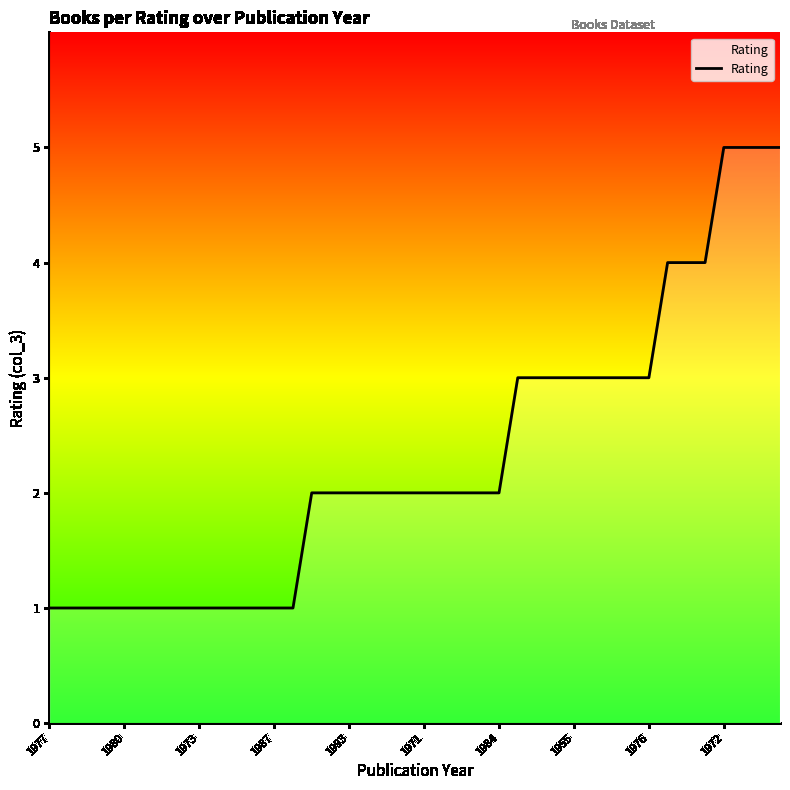

What is the greatest value displayed?

5